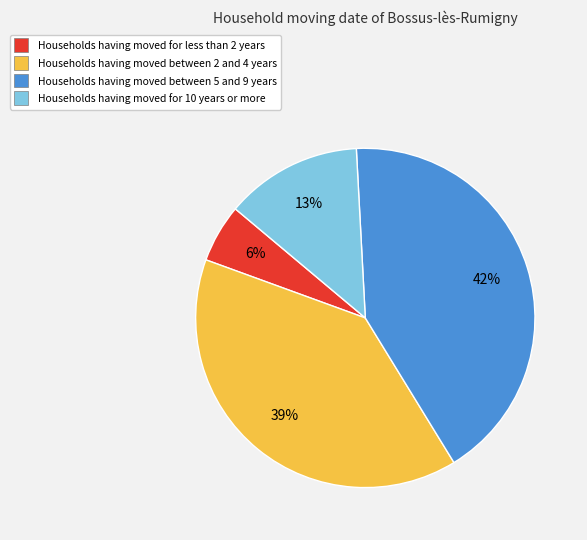

Count the number of slices in the pie.

4